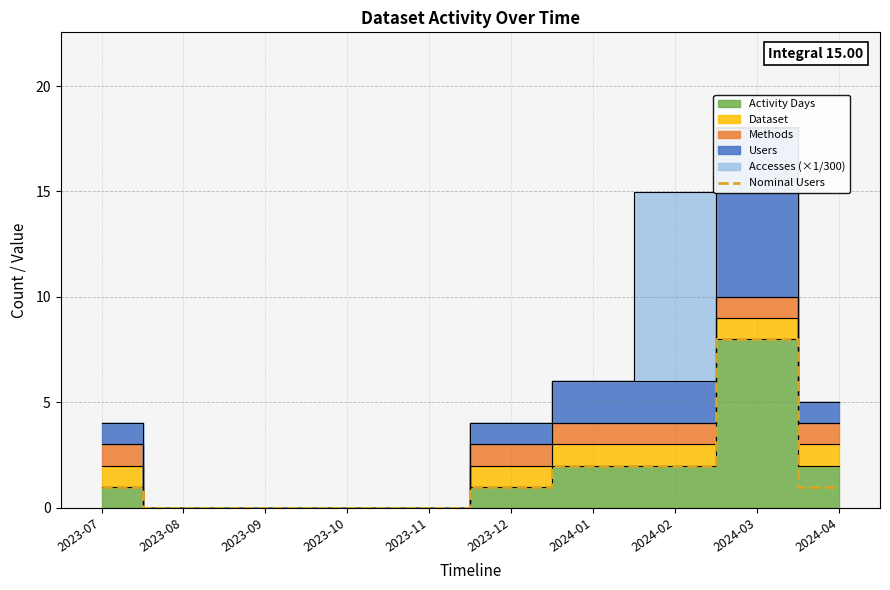

Which has a higher value, 2024-04 or 2024-01?

2024-01